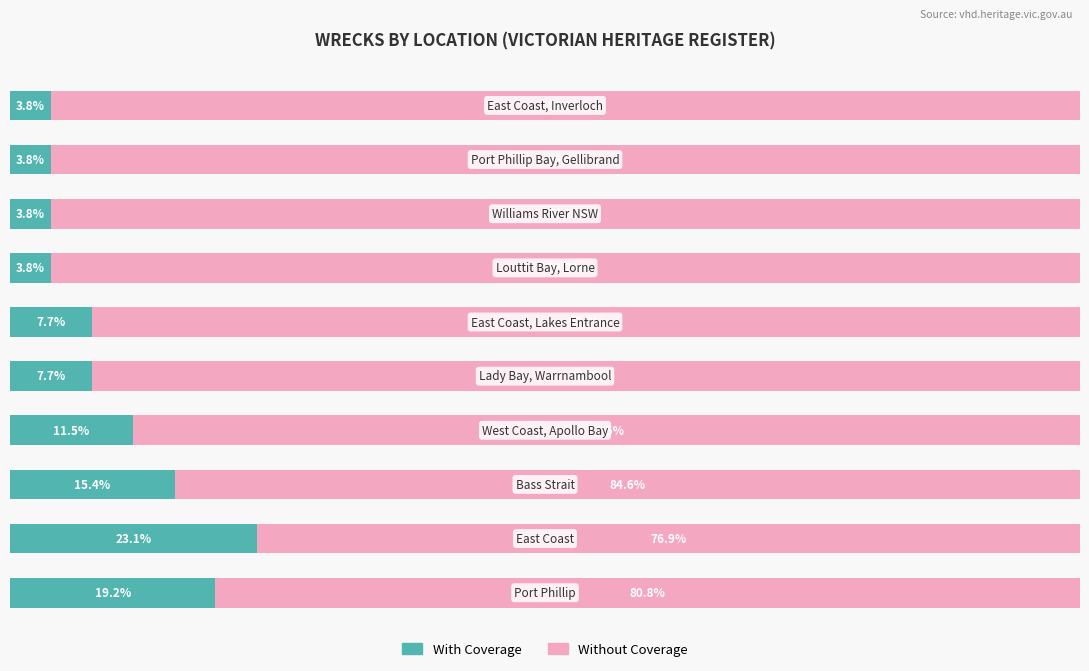

What are all the series names shown in the legend?

With Coverage, Without Coverage